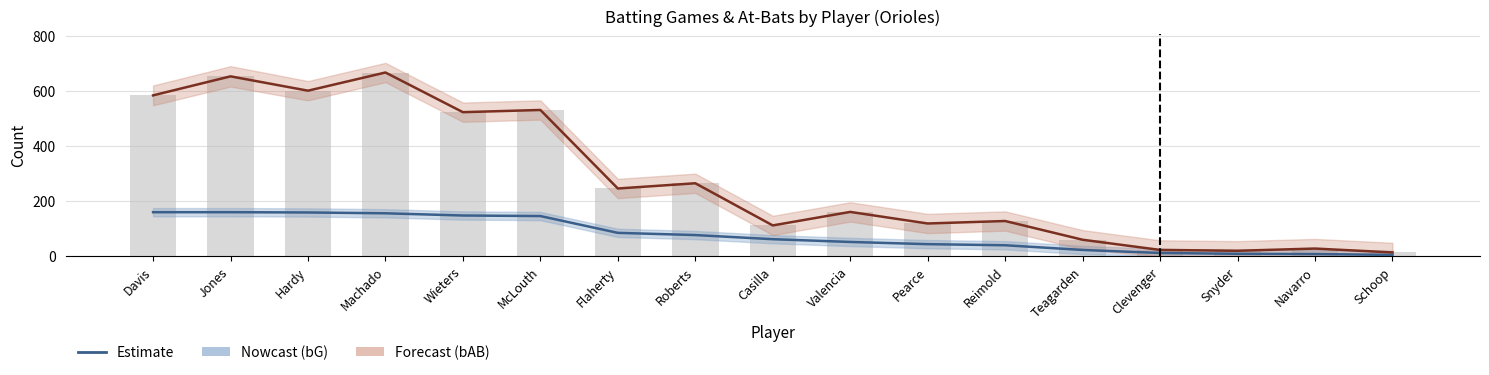

Reading right to left, list all the values displayed in this chart.

bG (Games): Schoop=5	Navarro=8	Snyder=9	Clevenger=12	Teagarden=23	Reimold=40	Pearce=44	Valencia=52	Casilla=62	Roberts=77	Flaherty=85	McLouth=146	Wieters=148	Machado=156	Hardy=159	Jones=160	Davis=160
bAB (At-Bats): Schoop=14	Navarro=28	Snyder=20	Clevenger=23	Teagarden=60	Reimold=128	Pearce=119	Valencia=161	Casilla=112	Roberts=265	Flaherty=246	McLouth=531	Wieters=523	Machado=667	Hardy=601	Jones=653	Davis=584